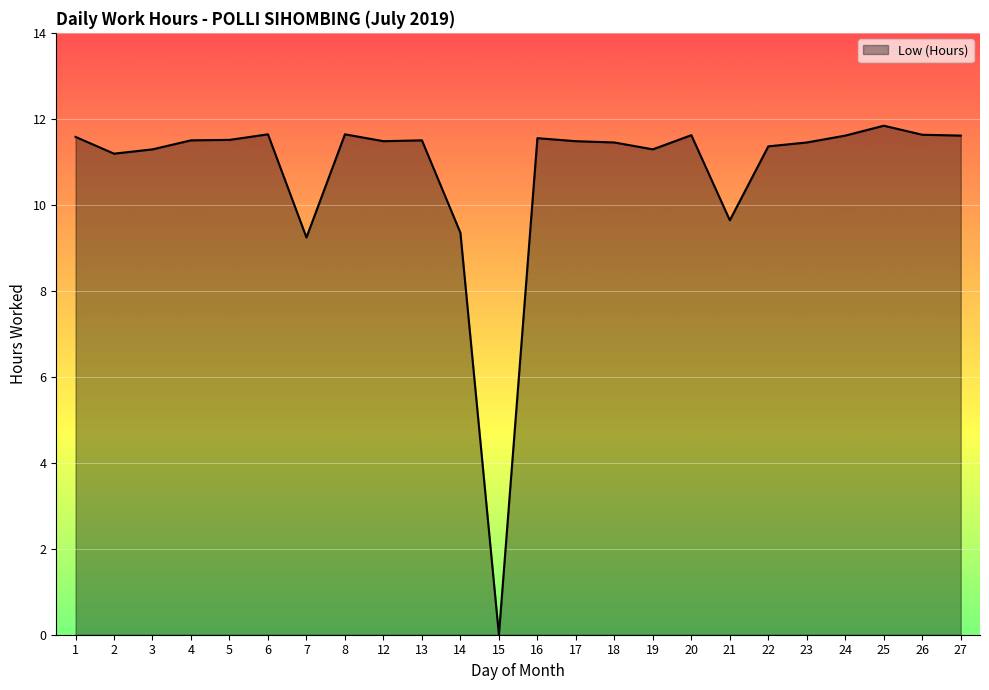

What is the ratio of the value at 24 to the value at 21?

1.2